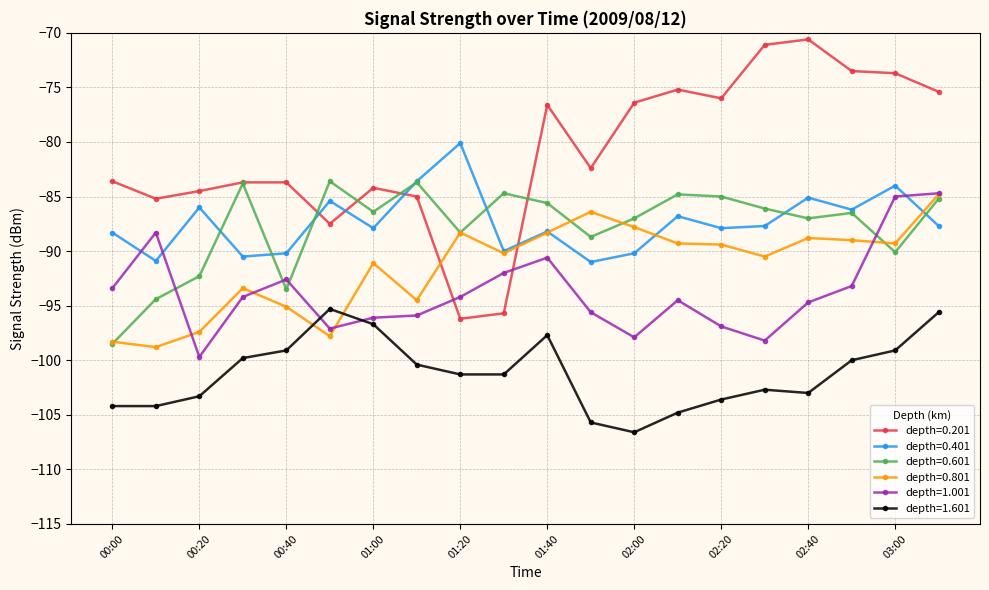

Count the number of categories in the chart.

20